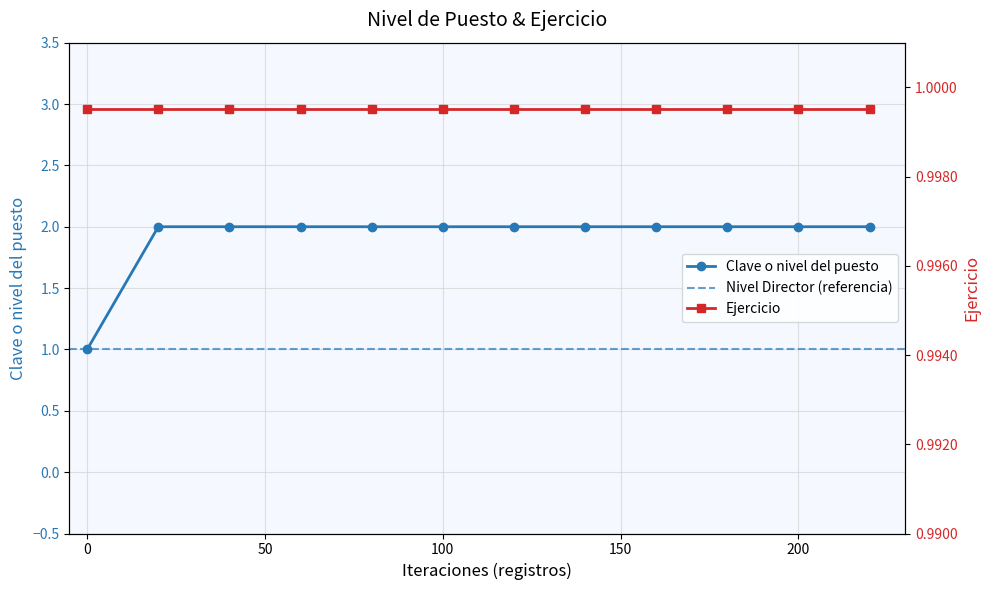

True or false: Clave o nivel del puesto has a value of 1 at 0.

True